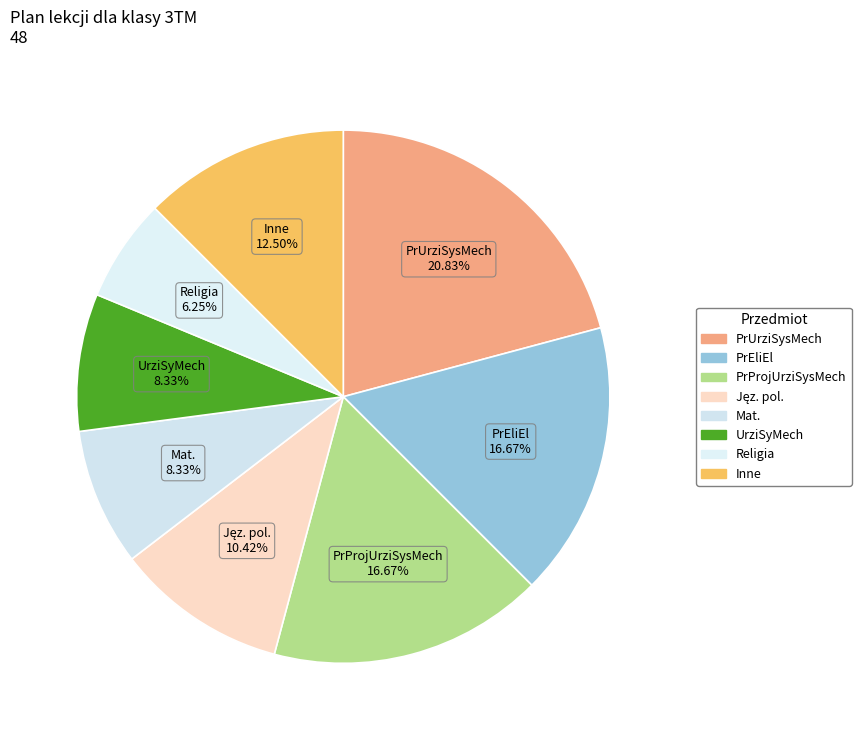

Count the number of slices in the pie.

8